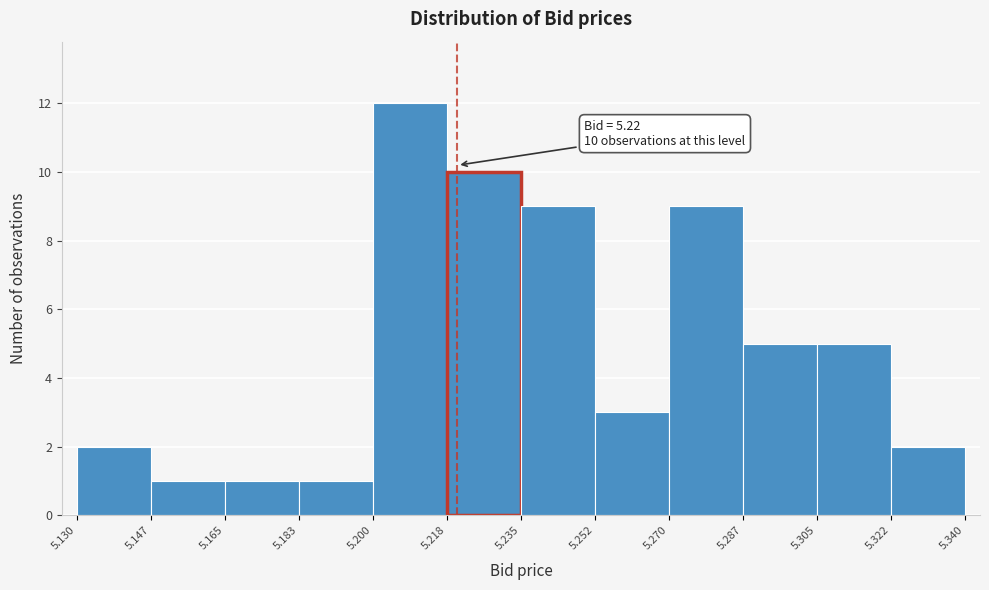

Which range on the x-axis has the tallest bar?

5.200 to 5.218